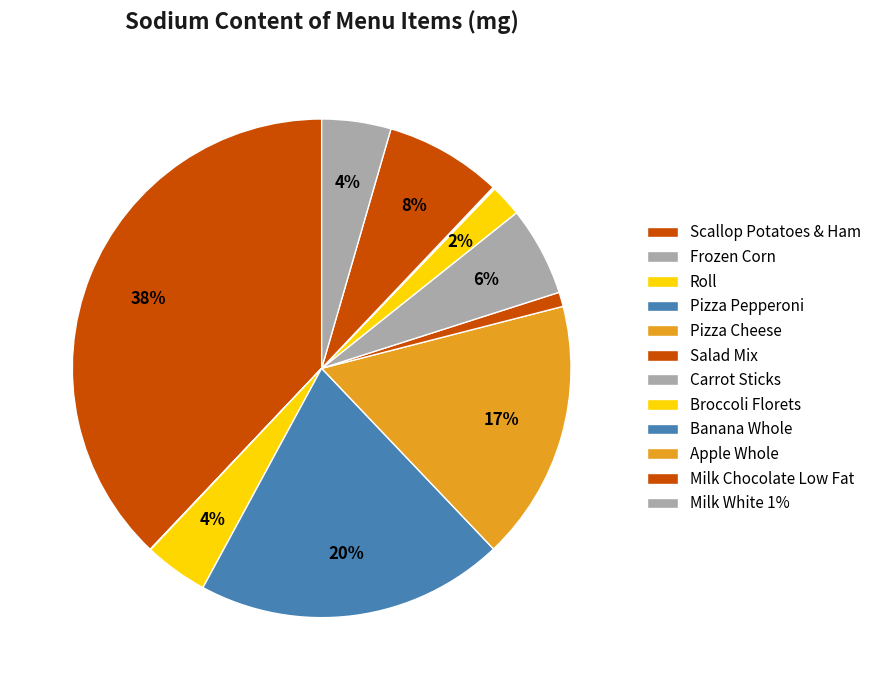

To the nearest percent, what percentage of the pie is Scallop Potatoes & Ham?

38%